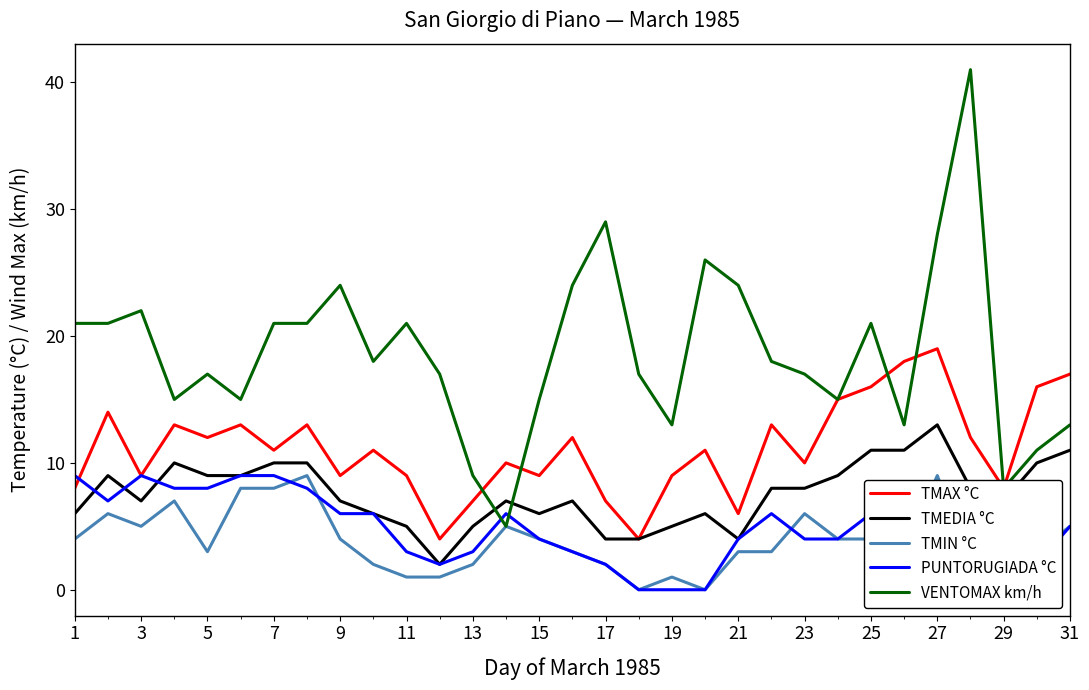

The value of PUNTORUGIADA °C at 7 is 4. True or false?

False